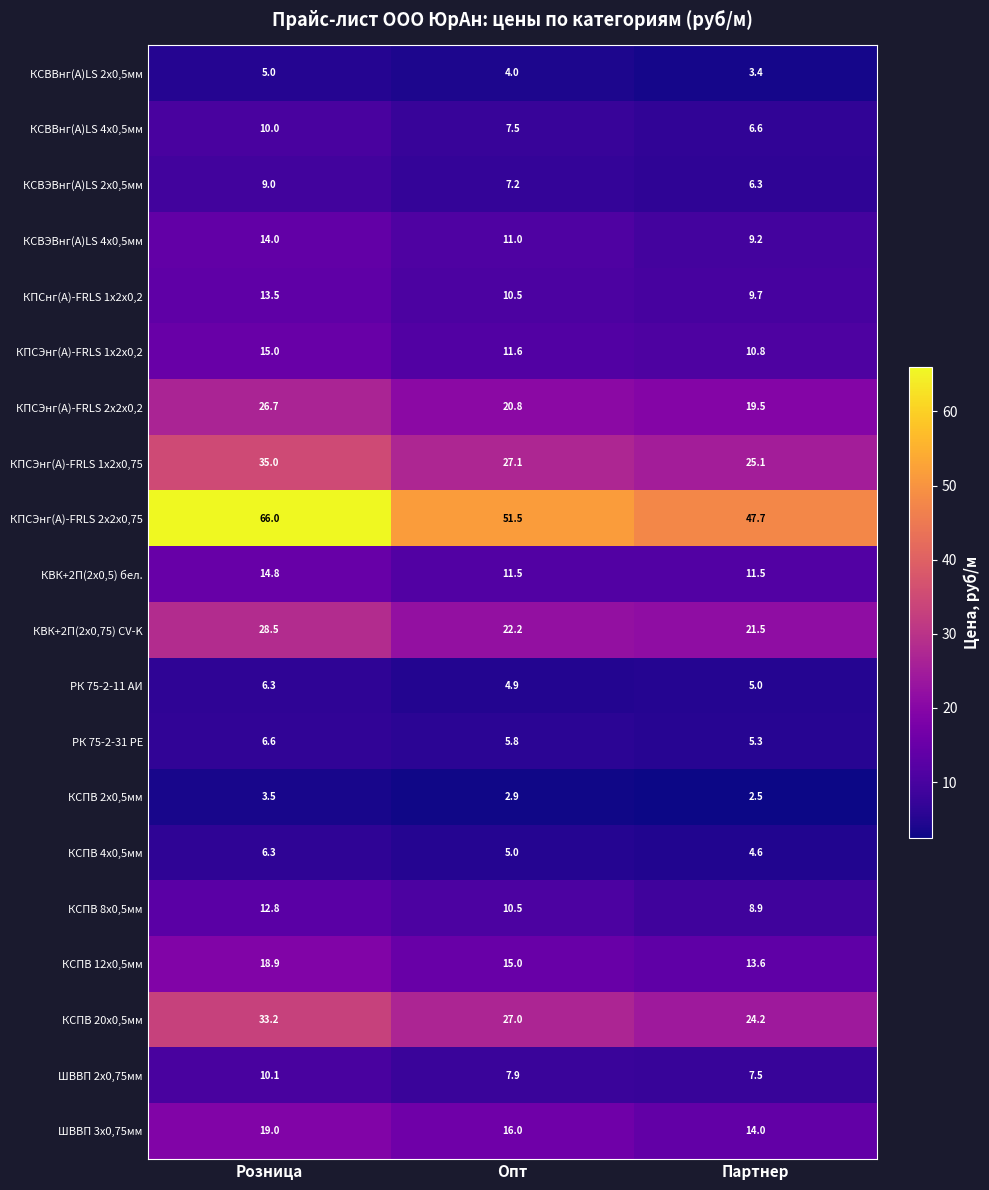

What is the maximum value shown in the chart?

66.0